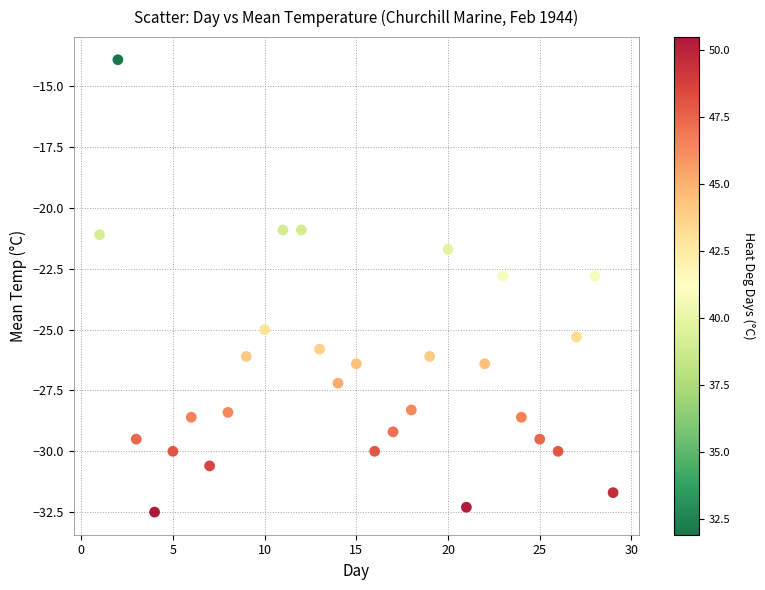

What is the range of X values (max minus min)?

28.0